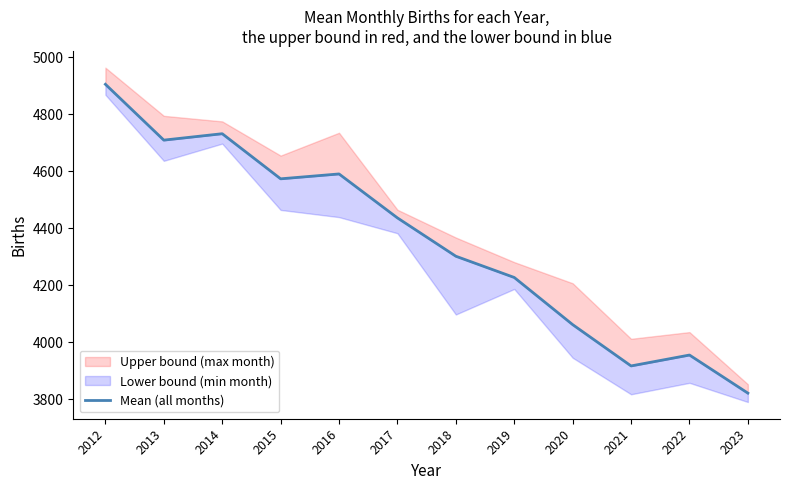

Where is the first local minimum?

2013